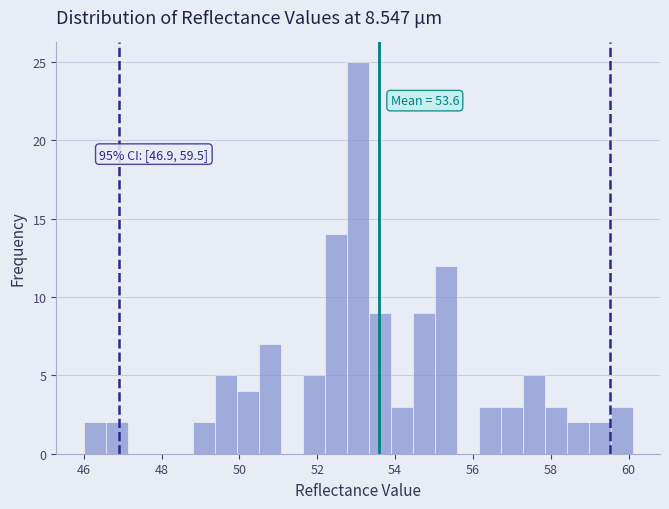

Around what value on the x-axis is the tallest bar? Give the approximate position of its centre, as read against the axis.

53.0